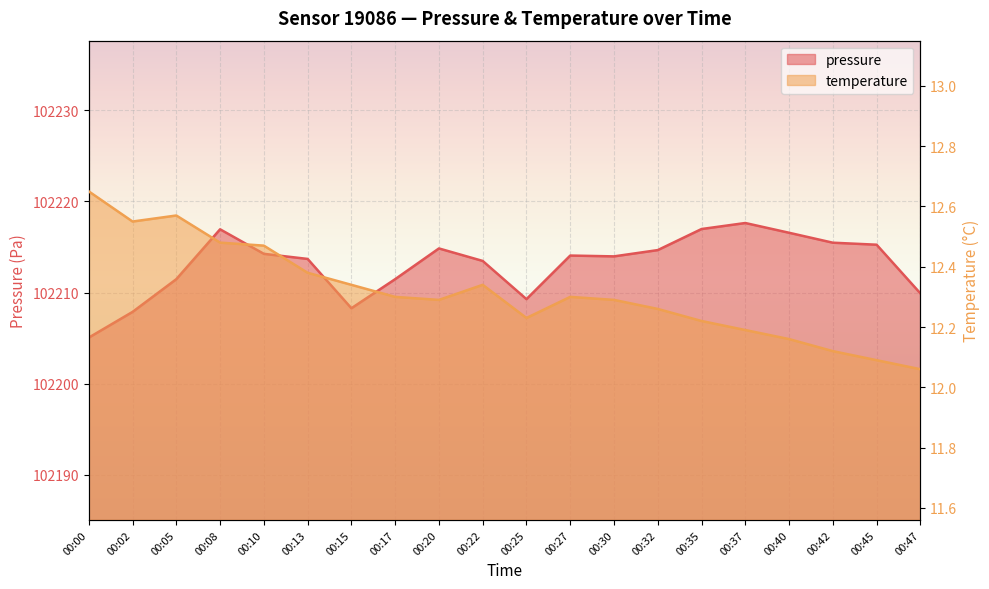

What is the sum of the temperature values at 00:17 and 00:25?

24.5